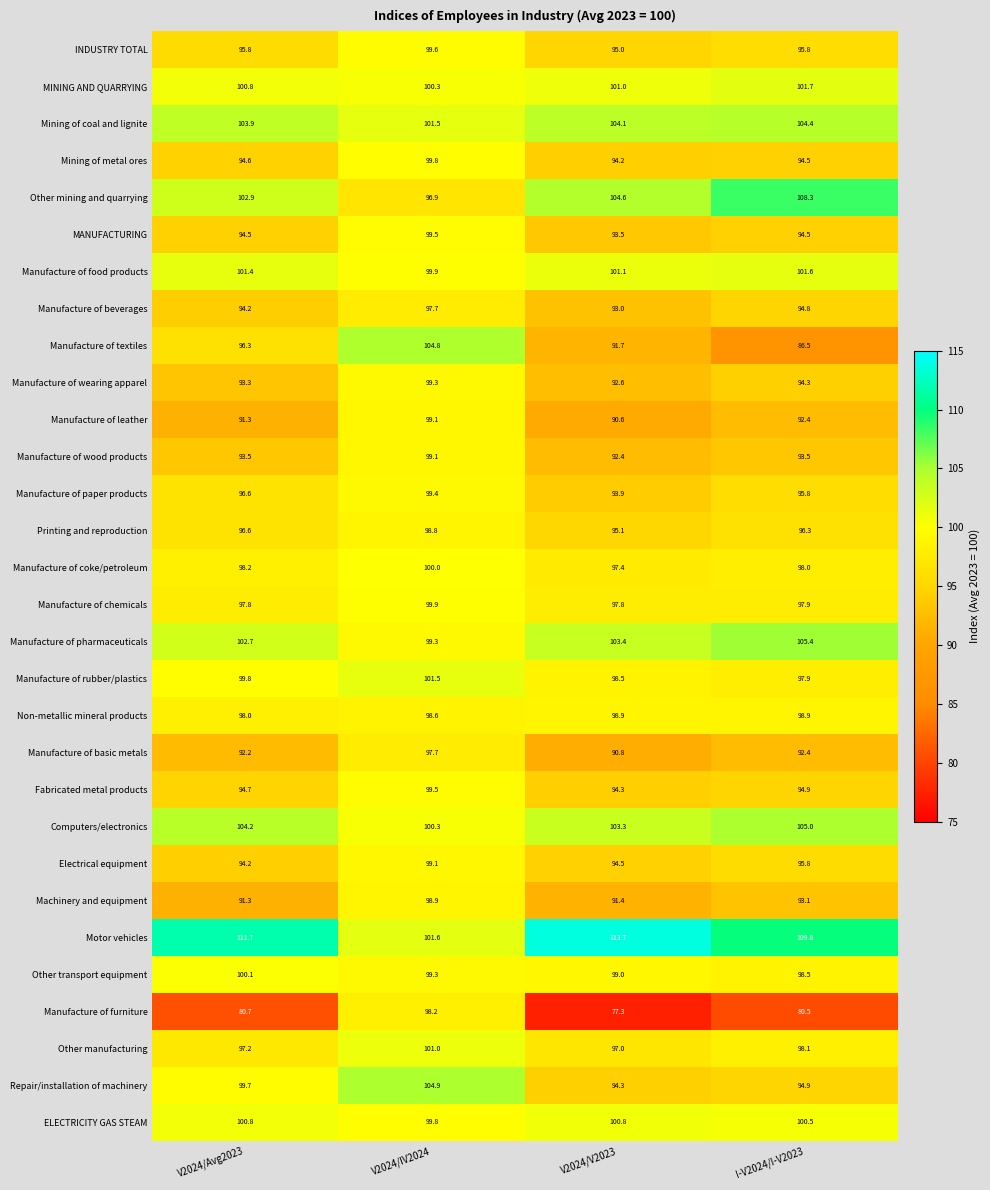

How many categories are shown in the chart?

4